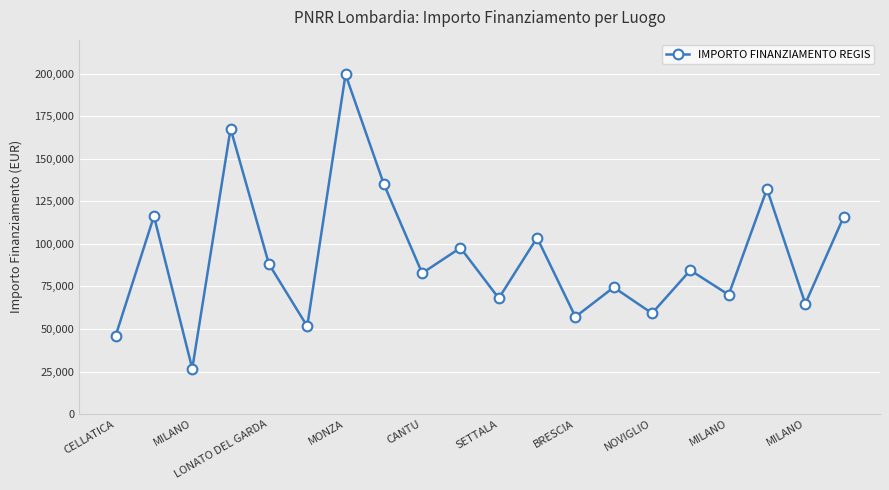

How many points are higher than both their immediate neighbors (excluding endpoints)?

8